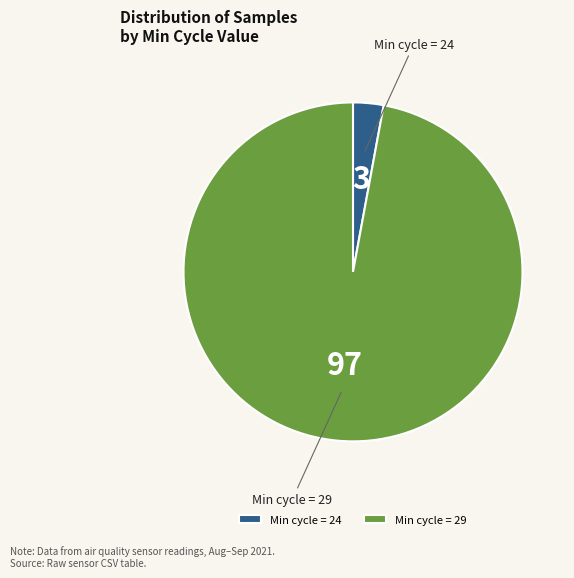

Is there any slice that represents more than half of the pie?

Yes